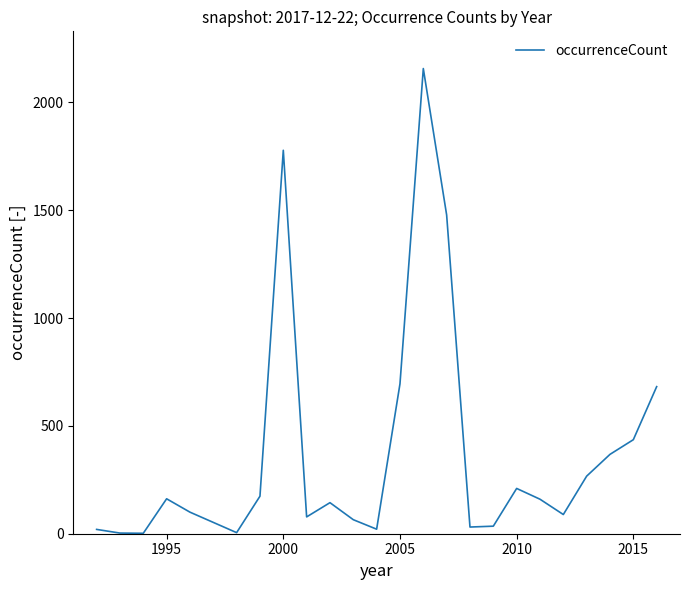

What is the difference between the maximum and minimum values?

2155